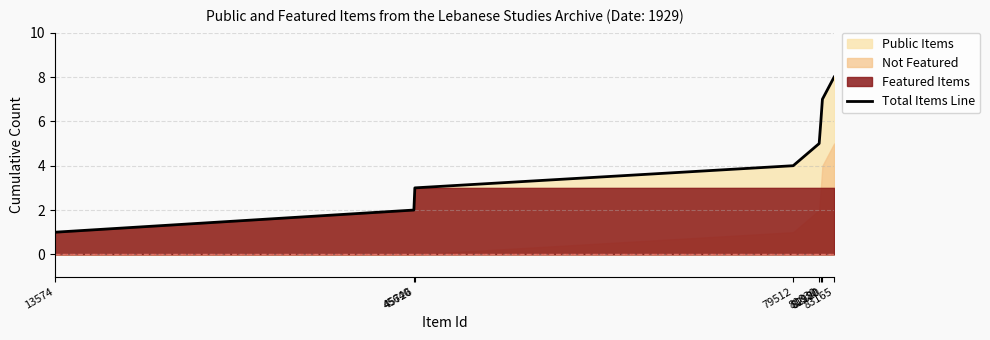

What is the maximum value for Total Items Line?

8